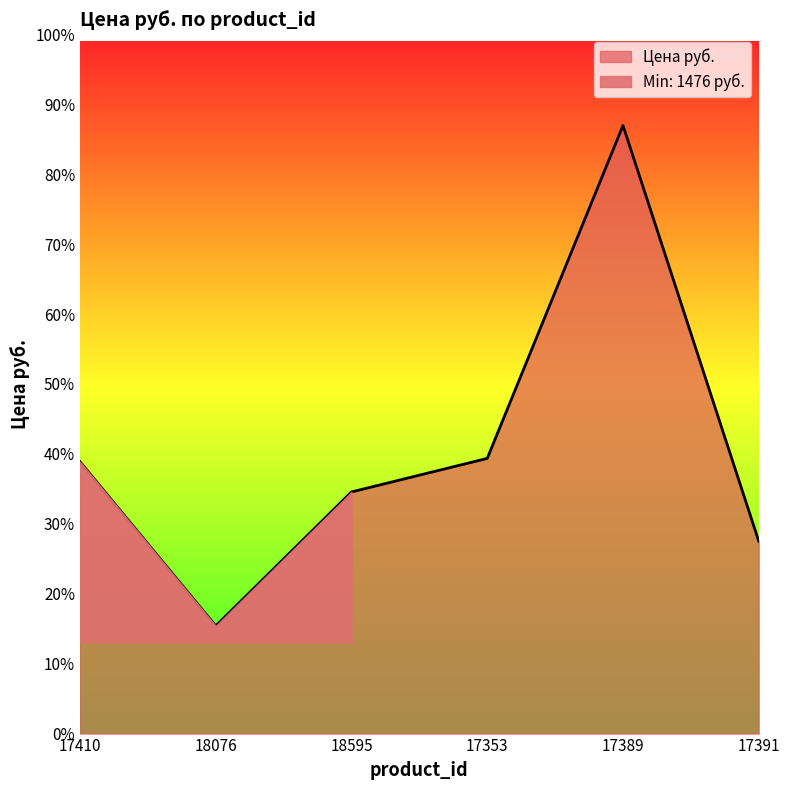

True or false: the data has more than 1 interior local peaks.

False